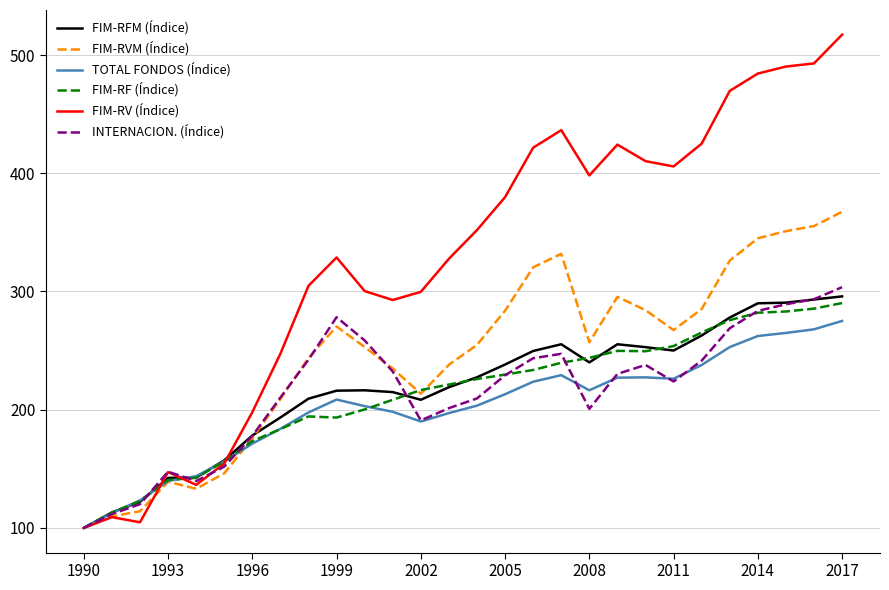

What are all the series names shown in the legend?

FIM-RFM (Índice), FIM-RVM (Índice), TOTAL FONDOS (Índice), FIM-RF (Índice), FIM-RV (Índice), INTERNACION. (Índice)